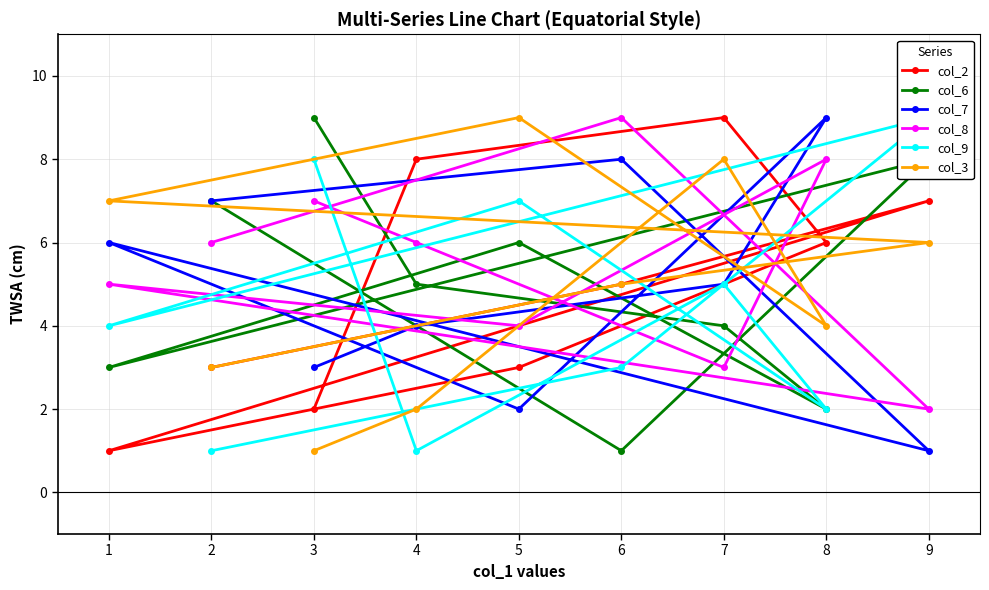

What is the smallest value displayed?

1